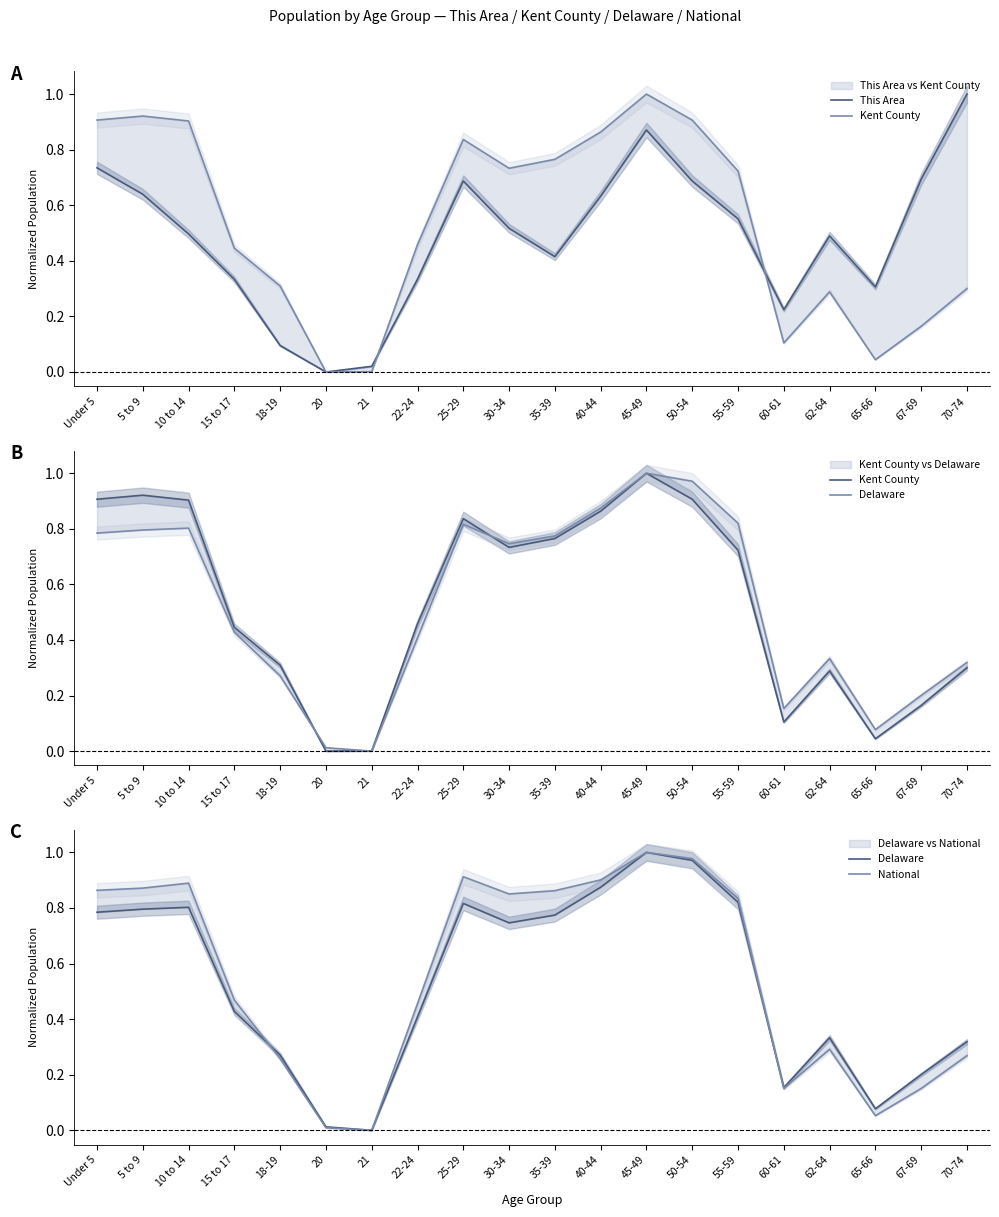

How many lines are shown in the chart?

4